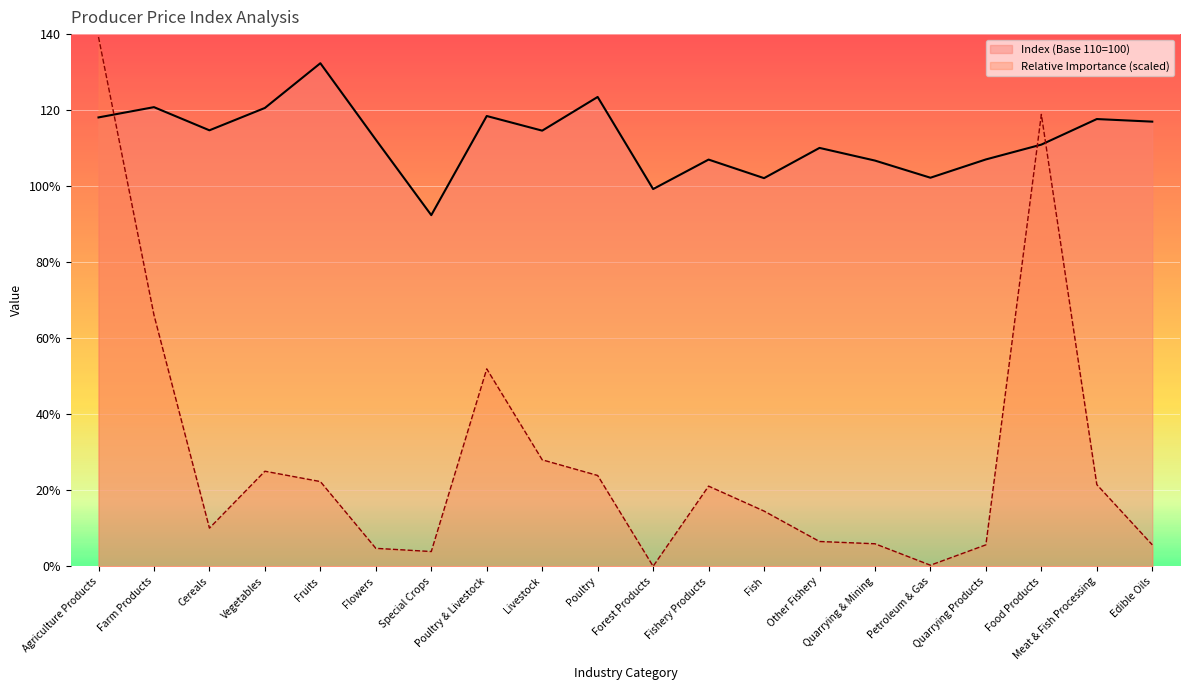

Does the chart display data point markers on the line(s)?

No